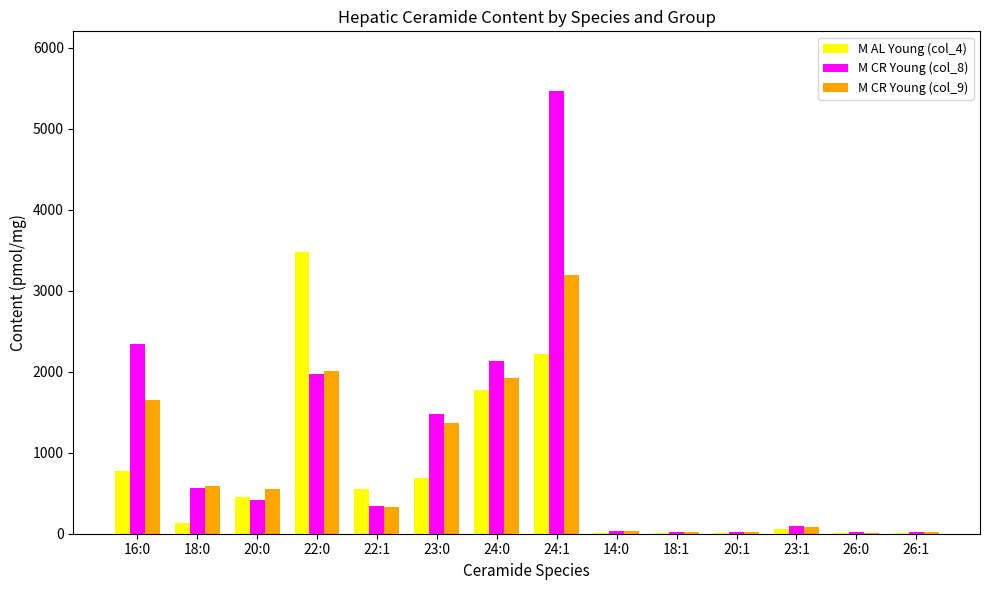

At which label does M AL Young (col_4) reach its peak?

22:0